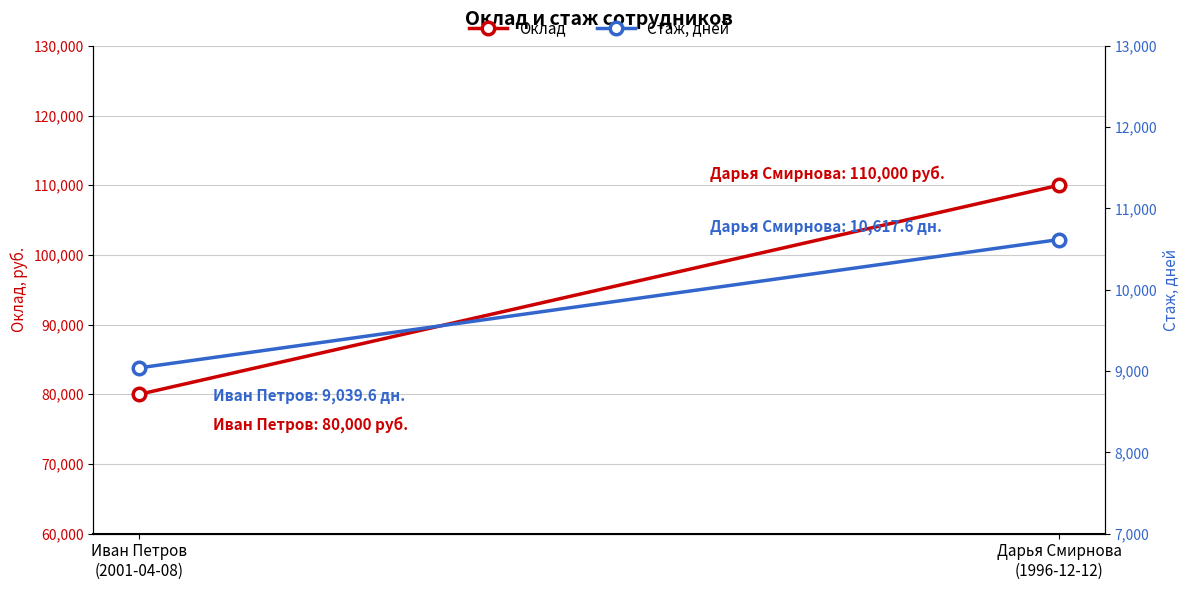

At how many categories does at least one series exceed 88821?

1